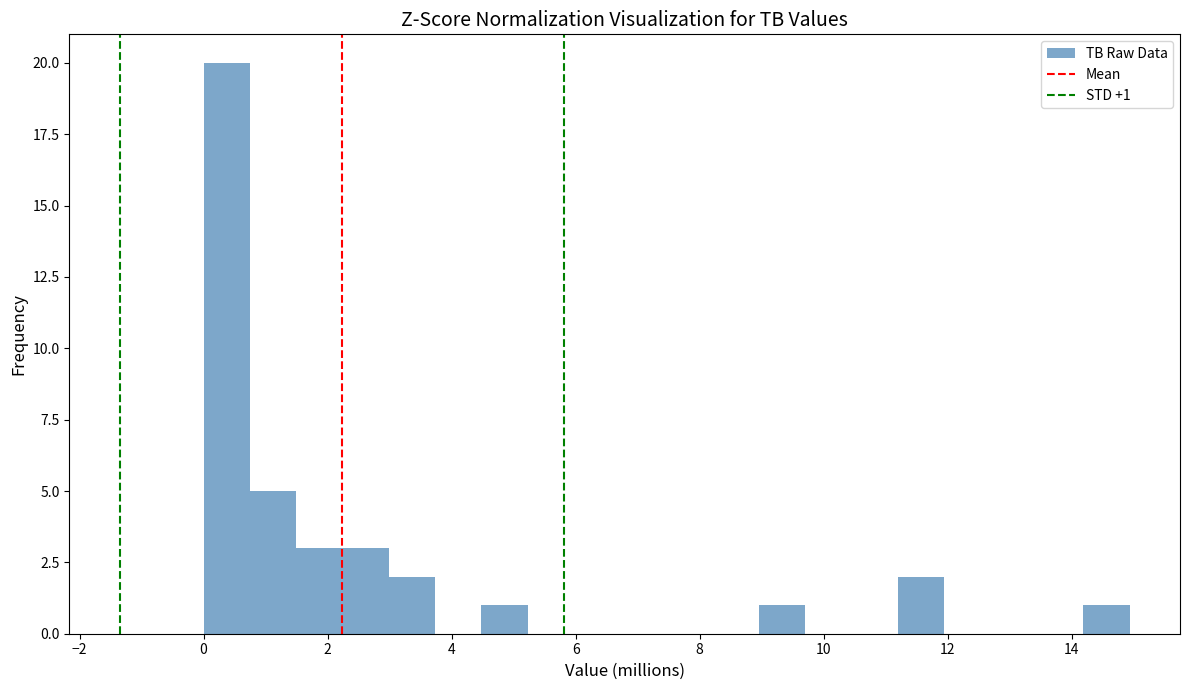

Around what value on the x-axis is the tallest bar? Give the approximate position of its centre, as read against the axis.

0.4